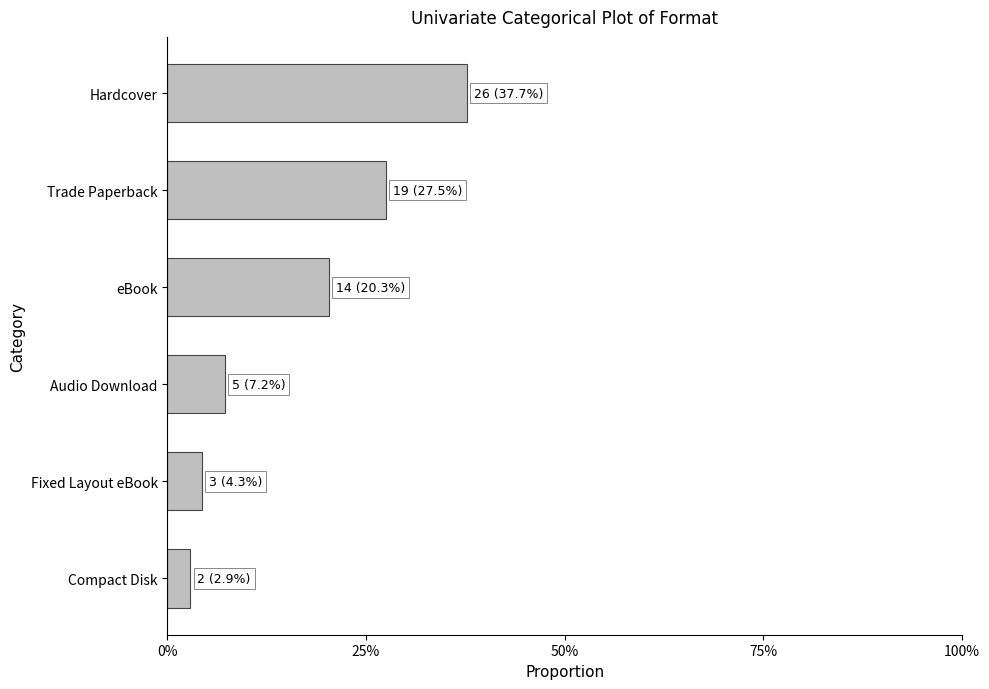

Does the chart contain any negative values?

No